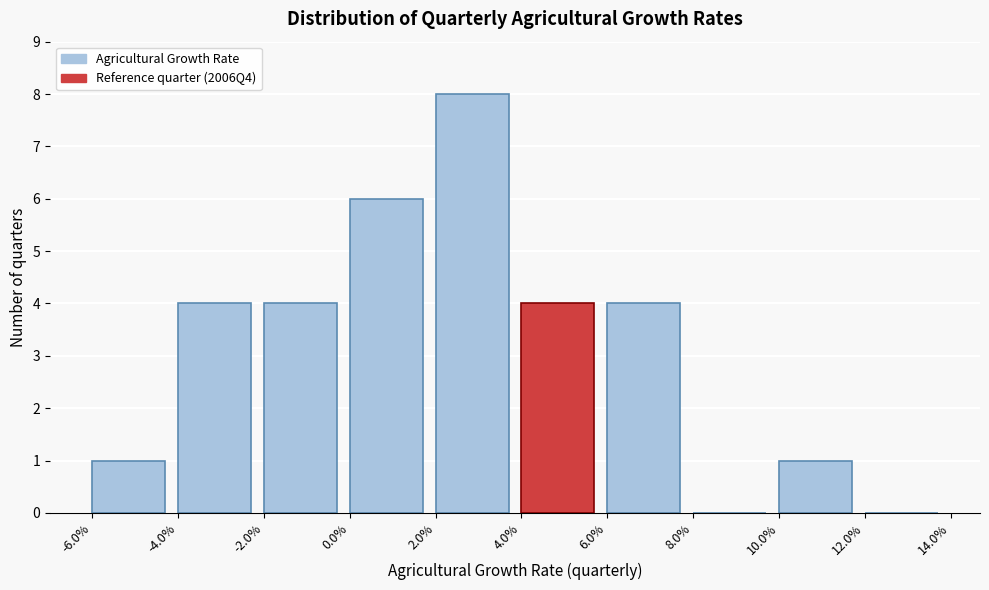

Reading right to left, transcribe all the data shown in this chart.

12.0%=0	10.0%=1	8.0%=0	6.0%=4	4.0%=4	2.0%=8	0.0%=6	-2.0%=4	-4.0%=4	-6.0%=1